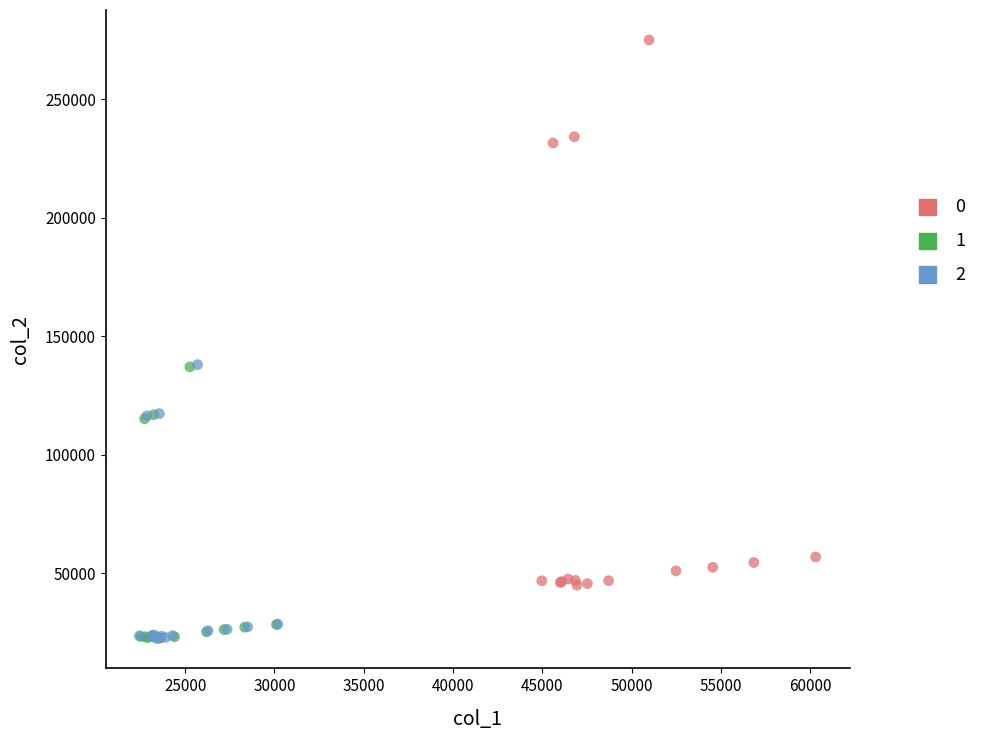

What are all the series names shown in the legend?

0, 1, 2